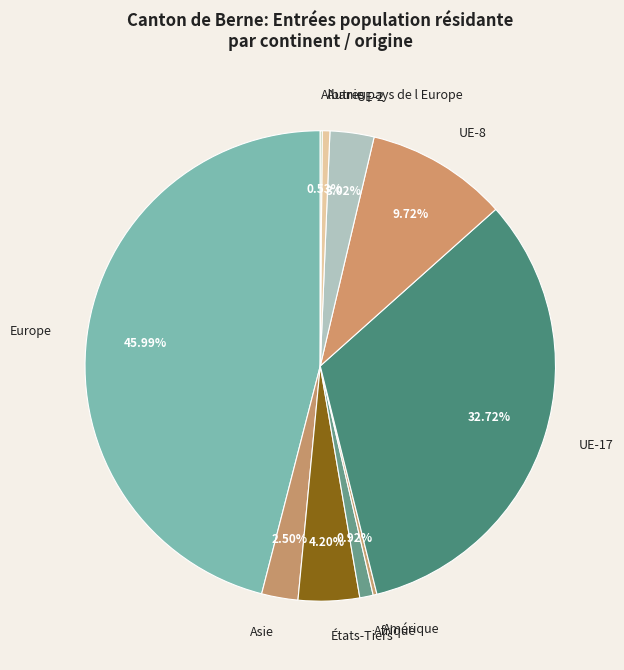

What is the ratio of the value at UE-2 to the value at UE-8?

0.3